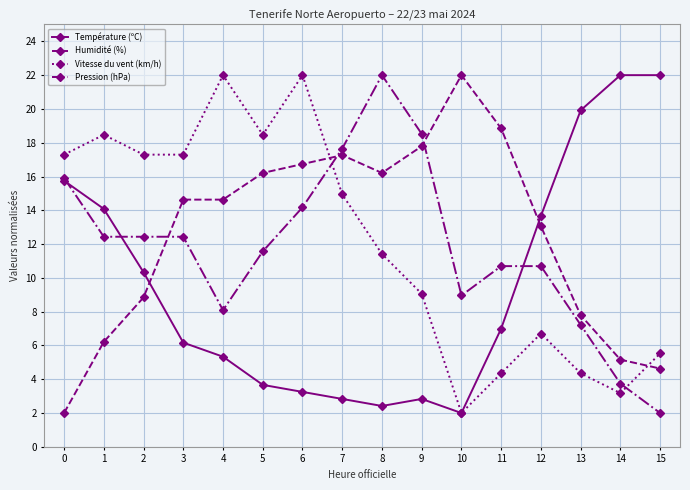

What is the difference between the highest and lowest values at 2?

8.5